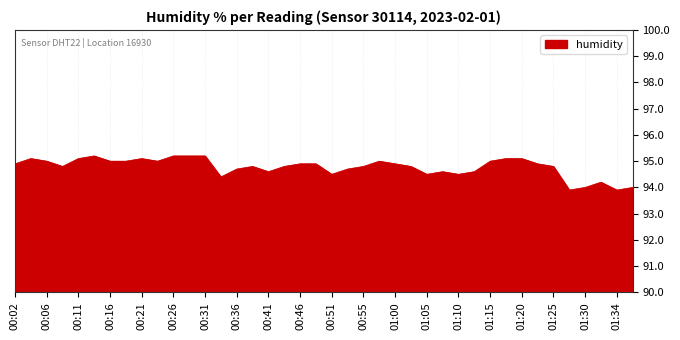

What is the maximum value shown in the chart?

95.2